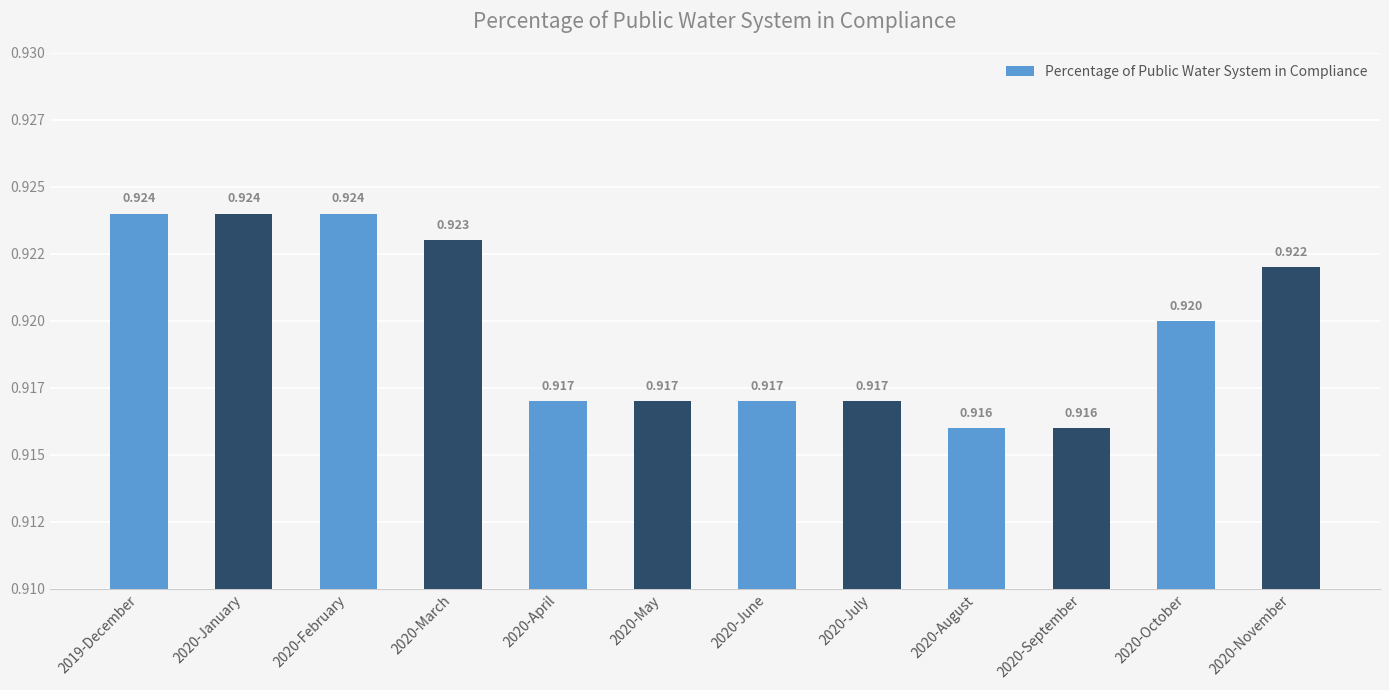

What is the value of the 8th bar from the left?

0.9